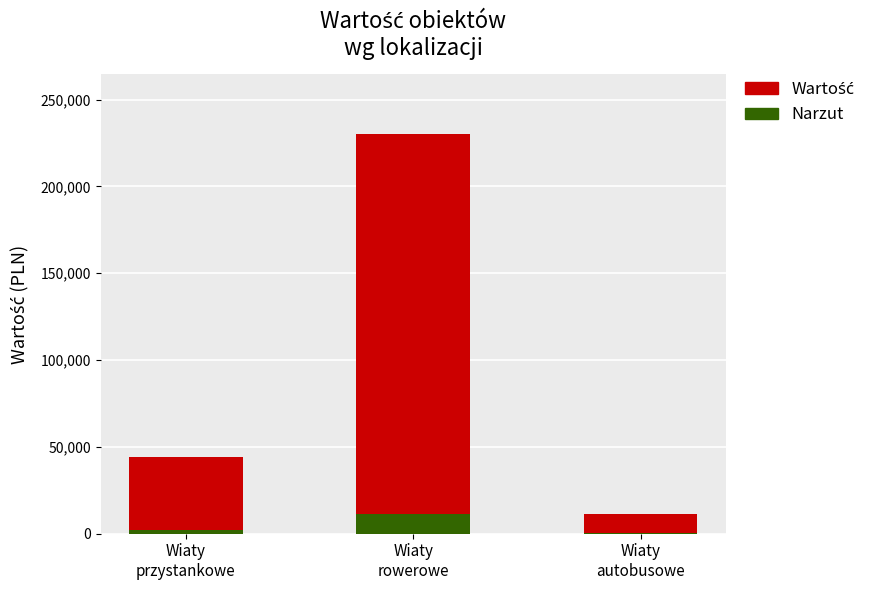

Which series has the largest total across all categories?

Wartość